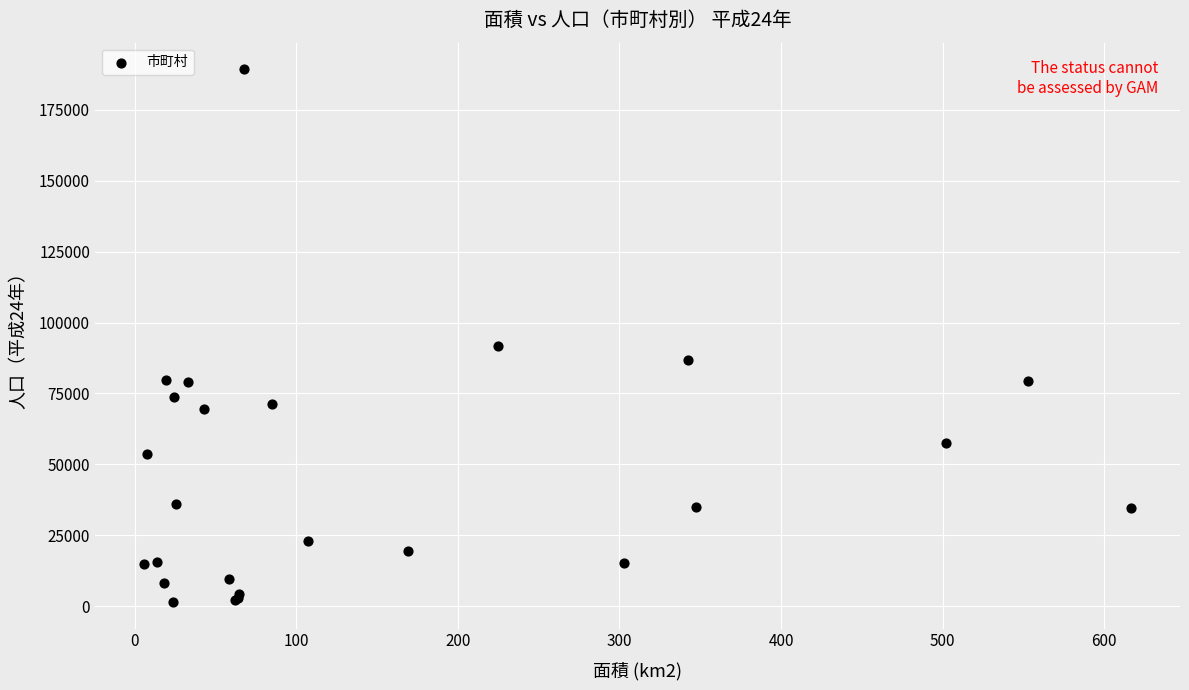

What Y value in the scatter plot is closest to 95413?

91740